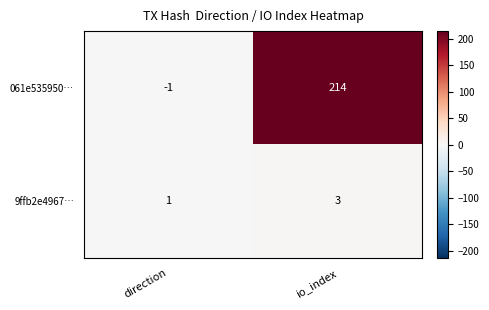

Is it true that 9ffb2e4967… equals 1 at direction?

True